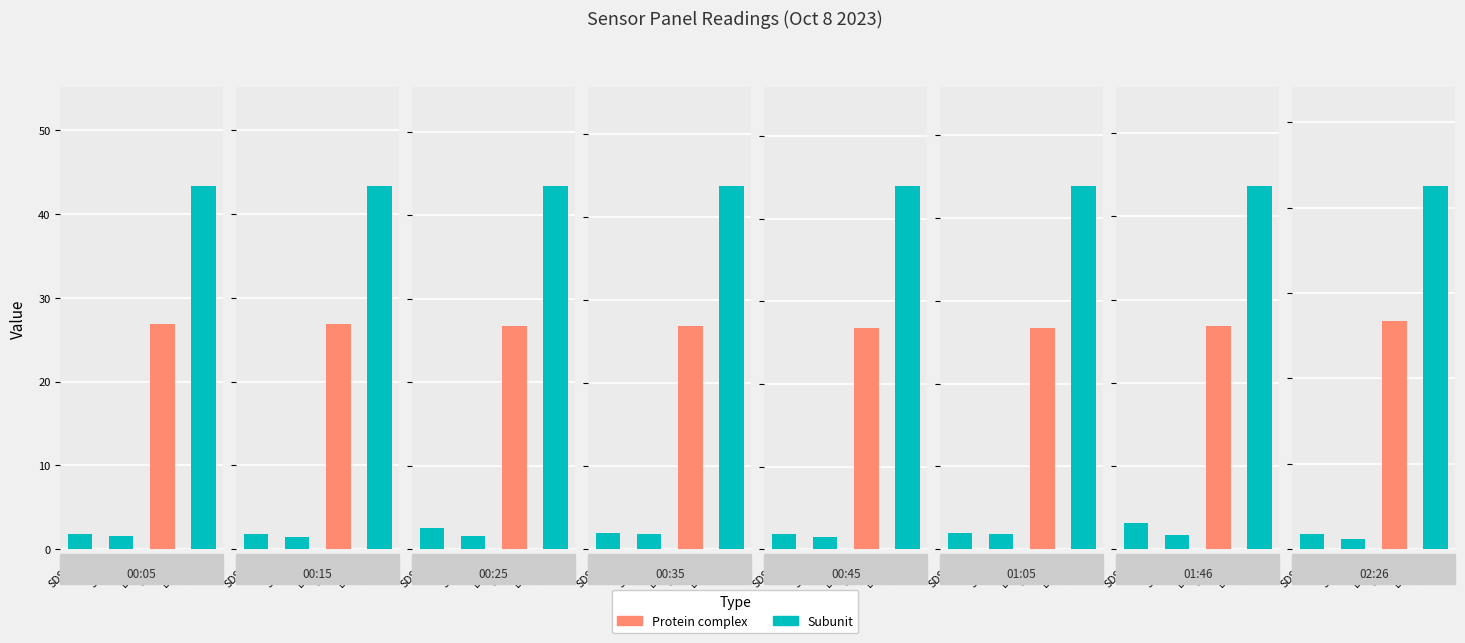

Does the chart contain any negative values?

No